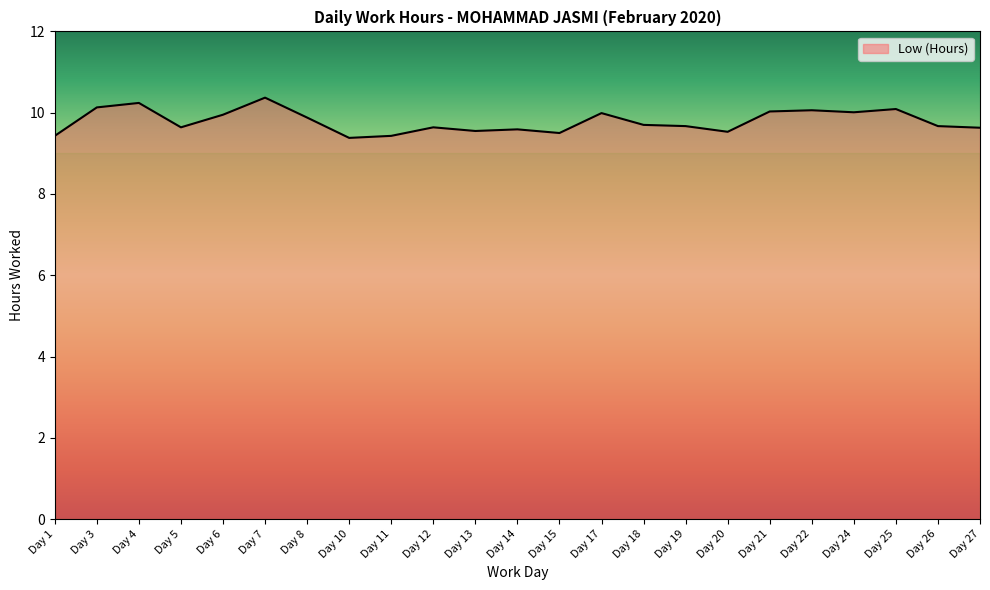

What is the smallest value displayed?

9.4